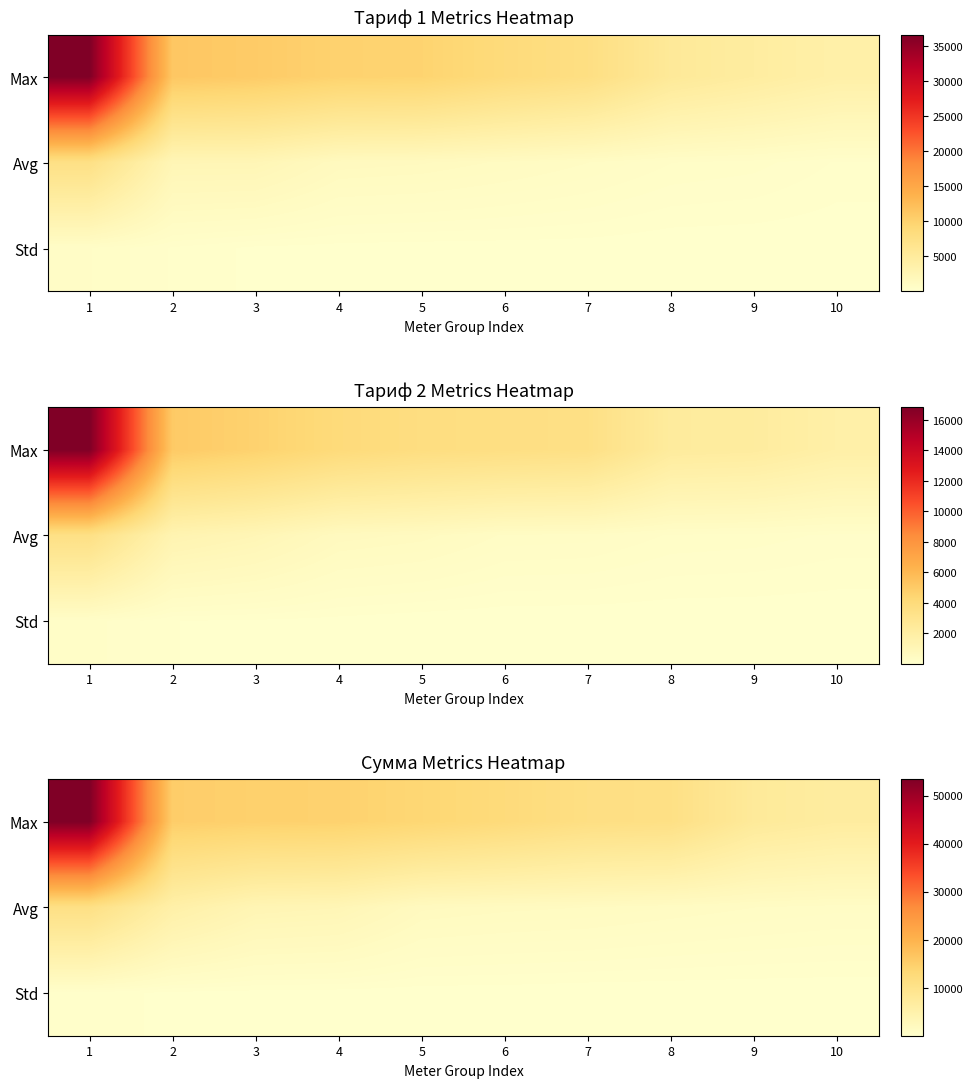

What is the difference between the second highest and second lowest values in the Std series?

139.8